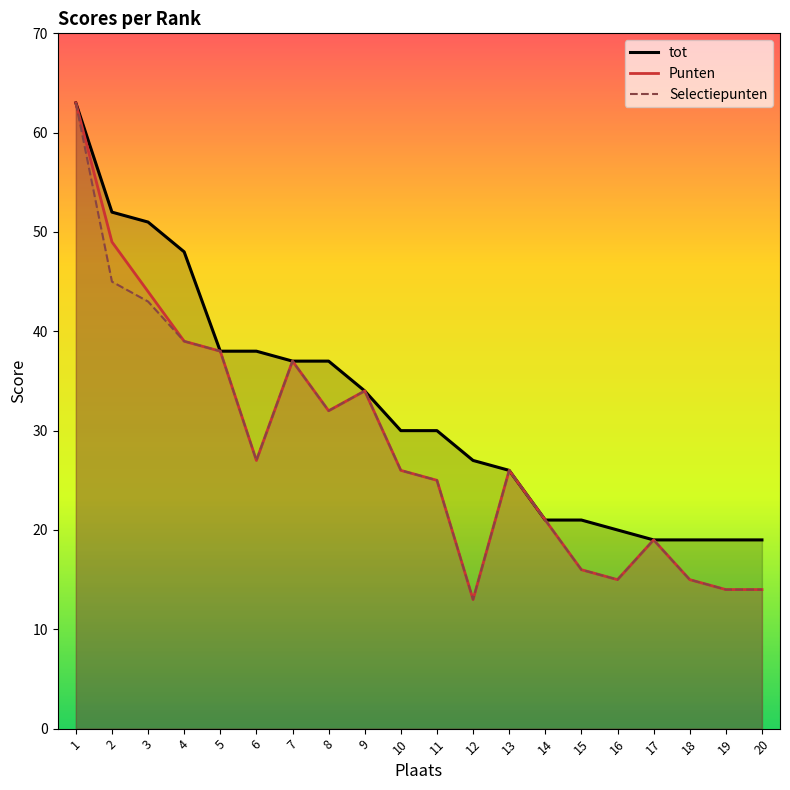

What is the difference between the Punten values at 10 and 18?

11